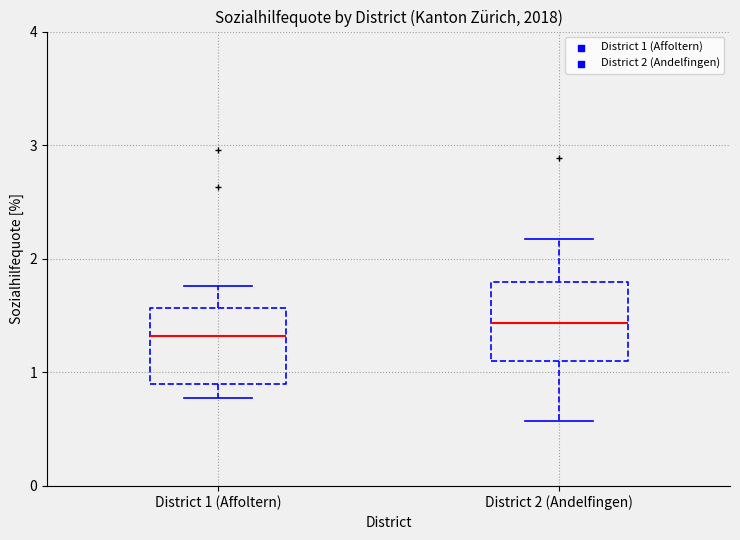

Which box has the highest median line?

District 2 (Andelfingen)